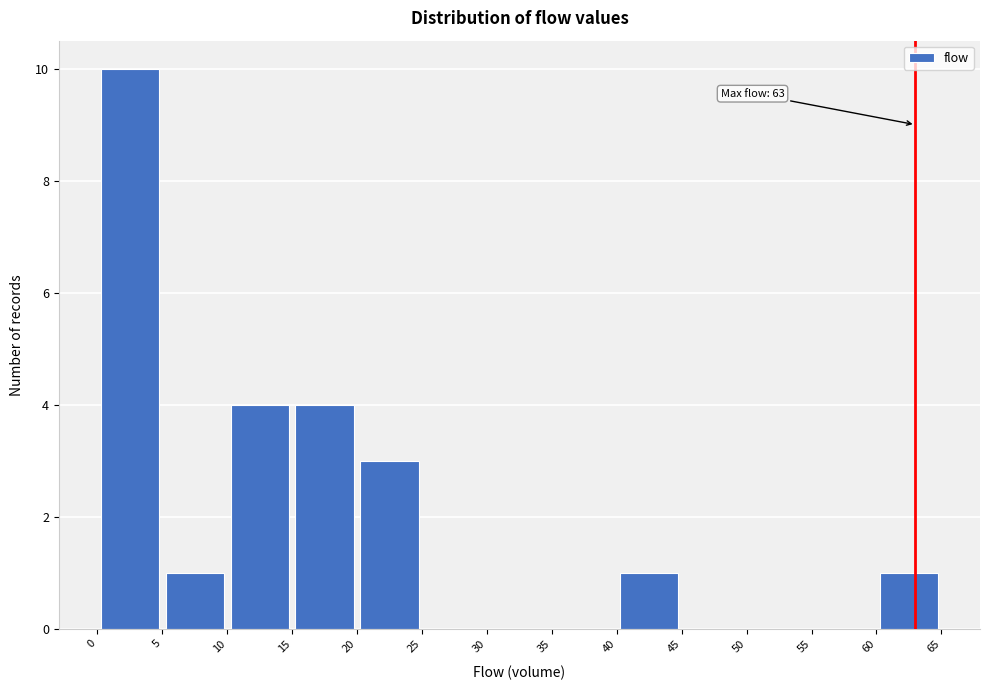

Over which range of the x-axis is the bar tallest?

0 to 5